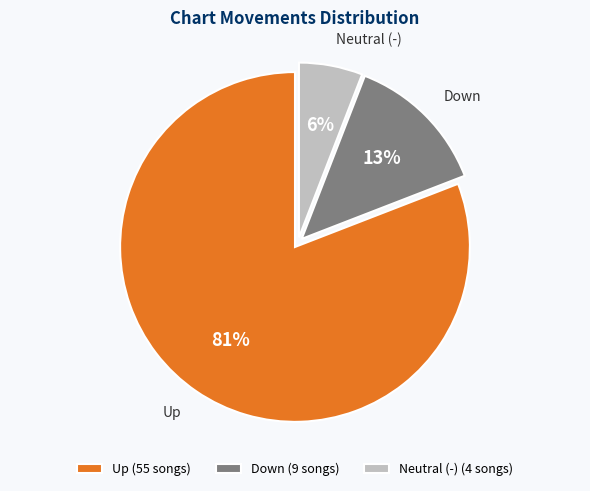

Combined, do Down and Up account for over 50%?

Yes